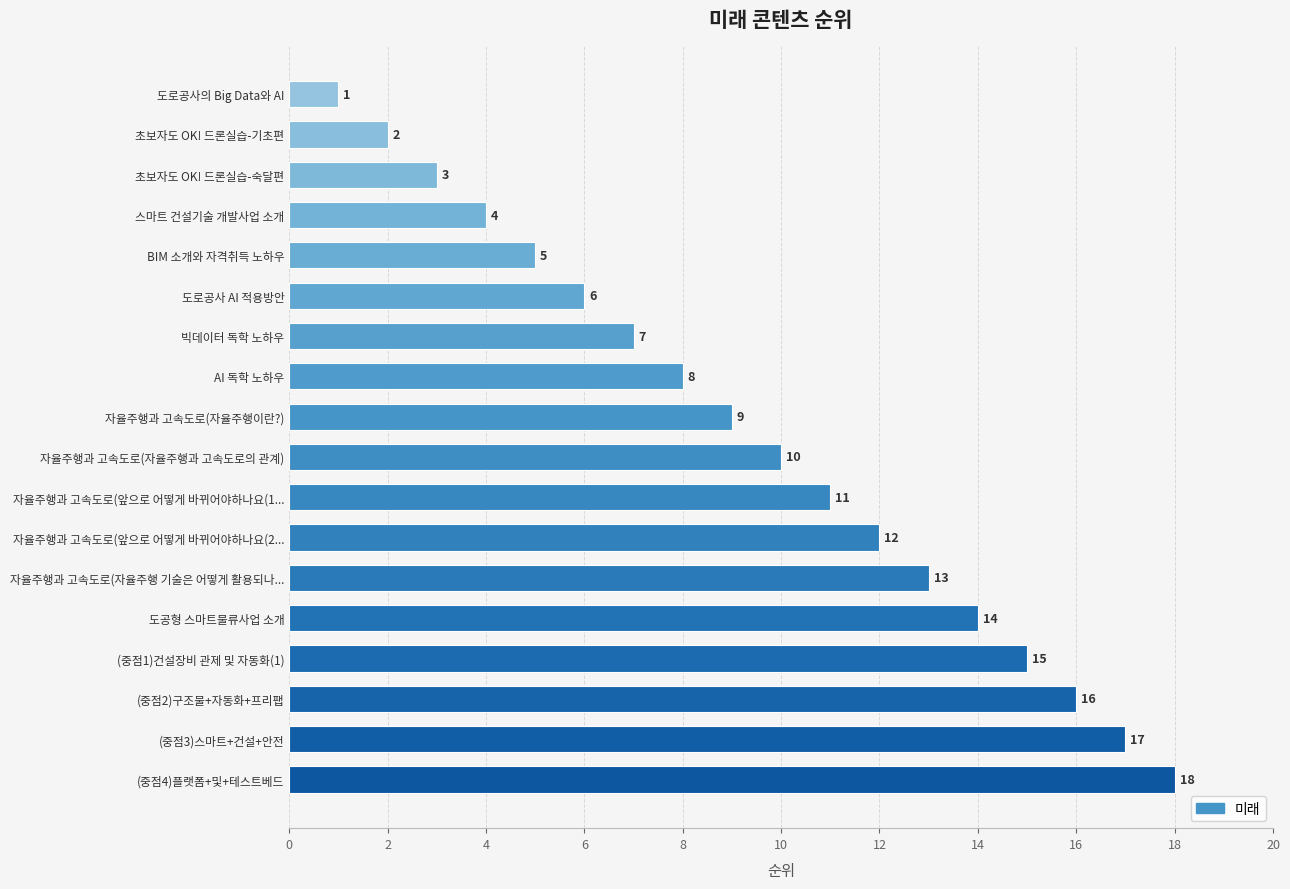

List the labels in order of value, smallest first.

도로공사의 Big Data와 AI, 초보자도 OK! 드론실습-기초편, 초보자도 OK! 드론실습-숙달편, 스마트 건설기술 개발사업 소개, BIM 소개와 자격취득 노하우, 도로공사 AI 적용방안, 빅데이터 독학 노하우, AI 독학 노하우, 자율주행과 고속도로(자율주행이란?), 자율주행과 고속도로(자율주행과 고속도로의 관계), 자율주행과 고속도로(앞으로 어떻게 바뀌어야하나요(1..., 자율주행과 고속도로(앞으로 어떻게 바뀌어야하나요(2..., 자율주행과 고속도로(자율주행 기술은 어떻게 활용되나..., 도공형 스마트물류사업 소개, (중점1)건설장비 관제 및 자동화(1), (중점2)구조물+자동화+프리팹, (중점3)스마트+건설+안전, (중점4)플랫폼+및+테스트베드